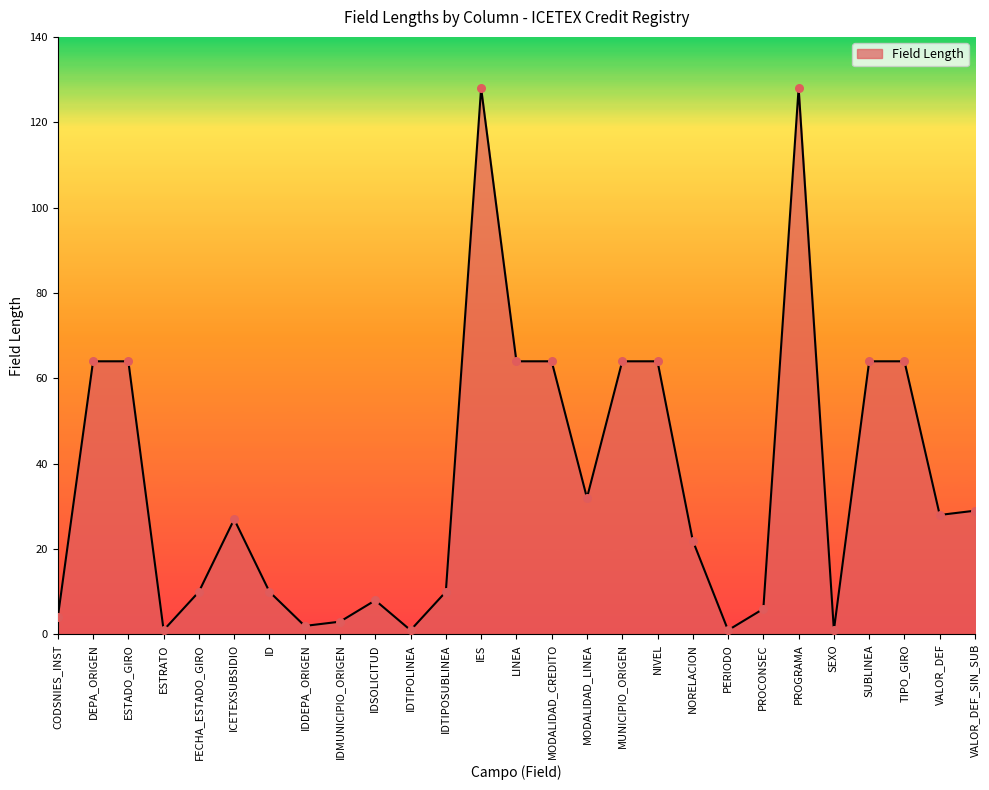

What is the change in value from CODSNIES_INST to PROCONSEC?

+2